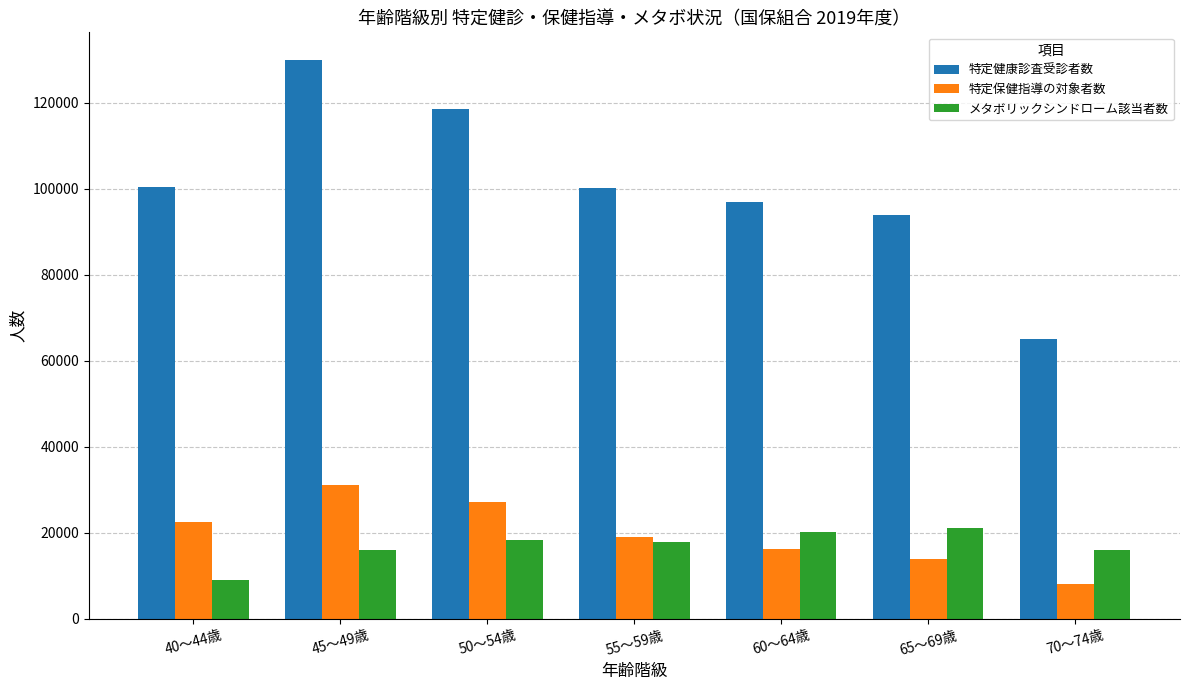

At which category does the chart reach its peak across all series?

45～49歳